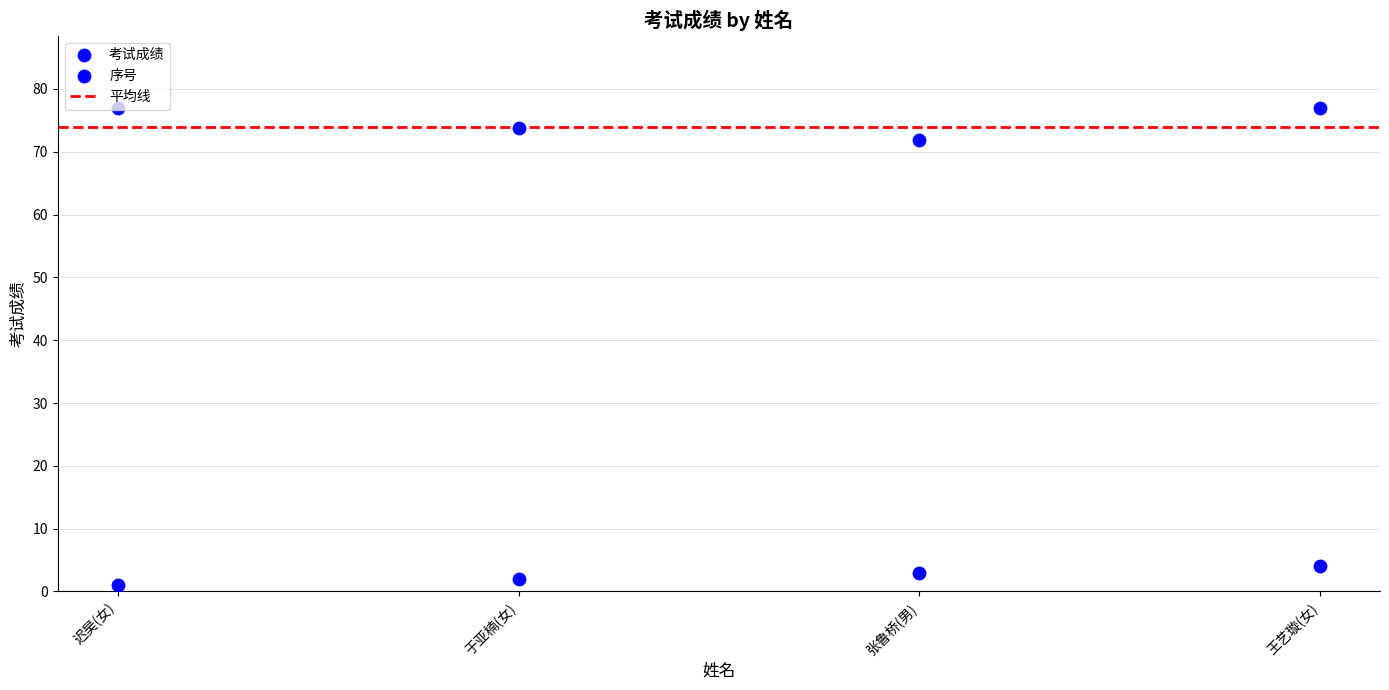

At which category is the sum across all series the highest?

王艺璇(女)